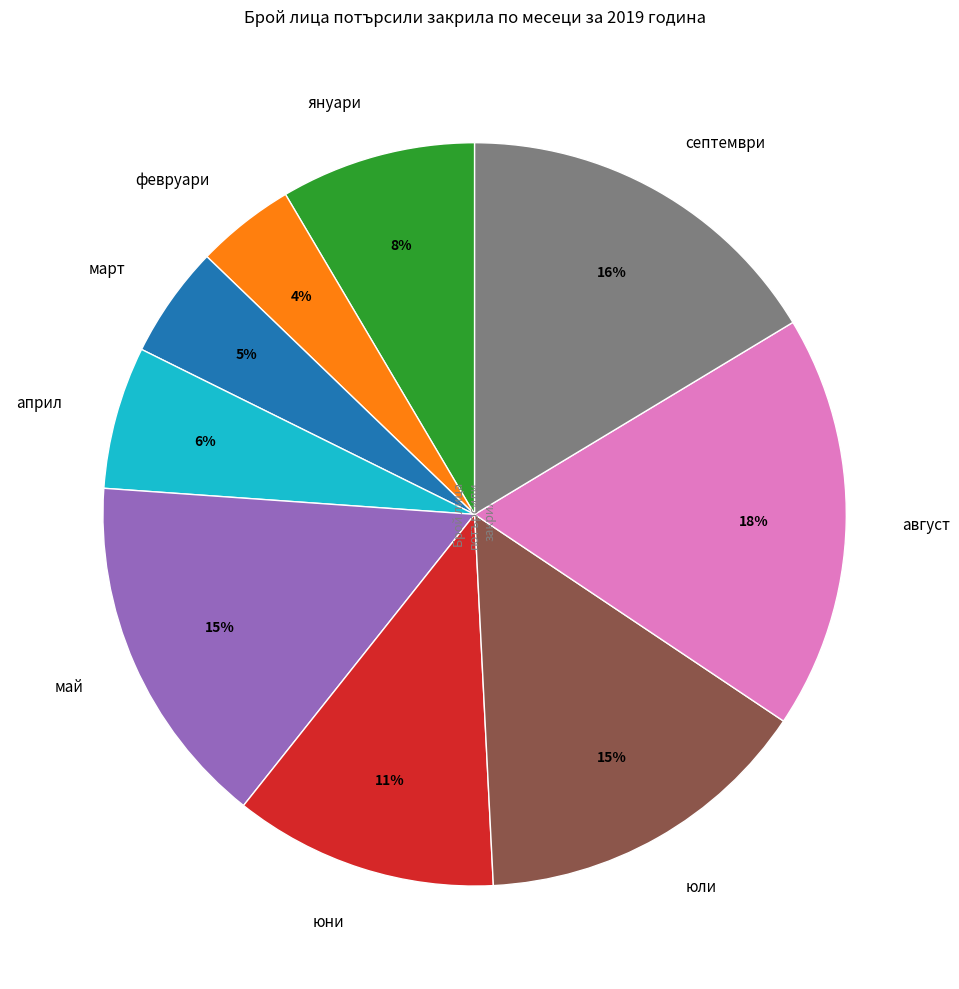

Is it true that март is 17% of the pie?

False